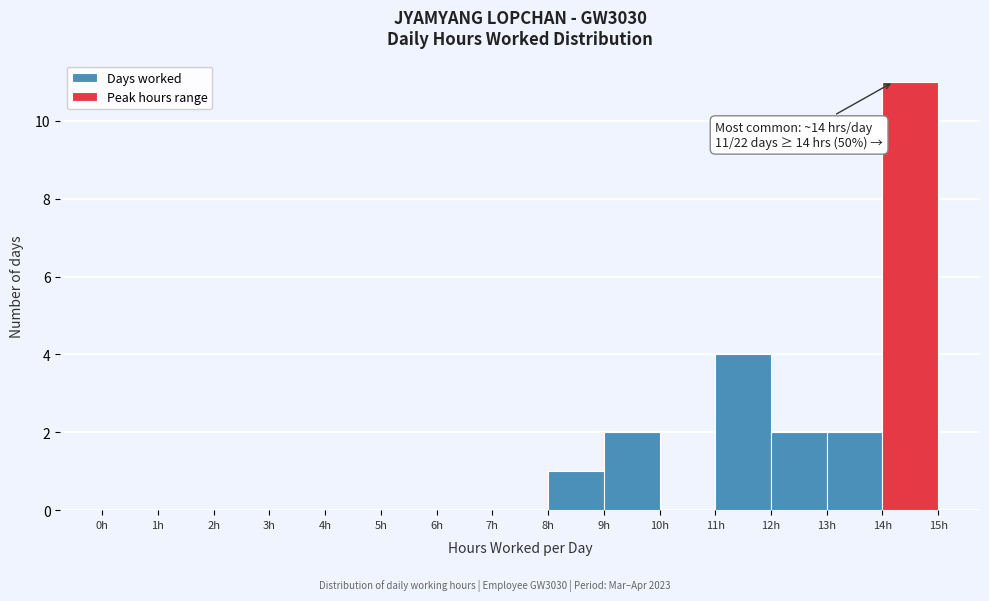

Which range on the x-axis has the tallest bar?

14 to 15